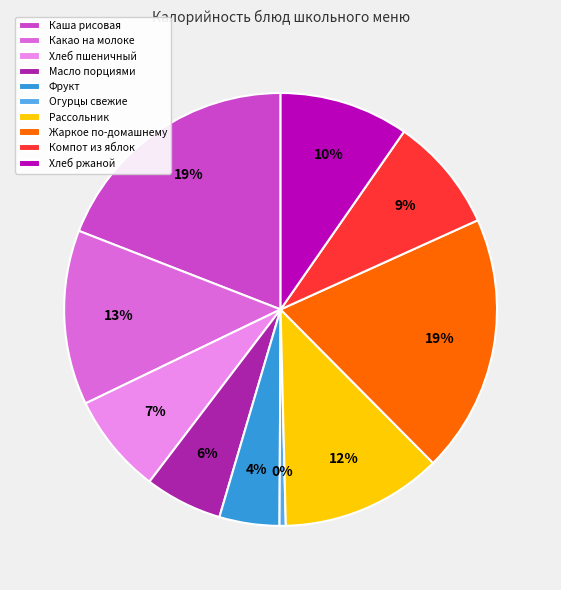

How many slices are in this pie chart?

10